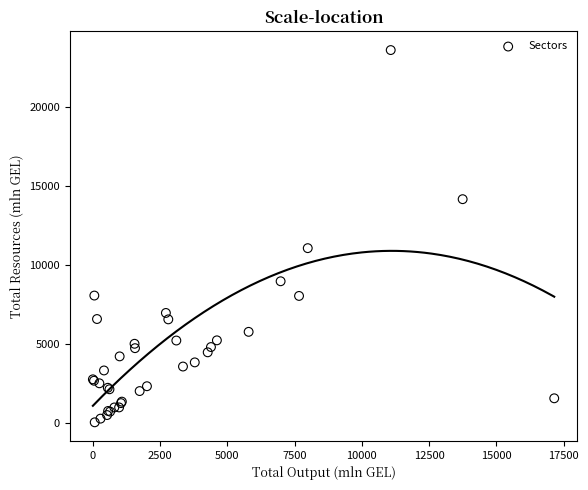

What Y value in the scatter plot is closest to 11842?

11085.9